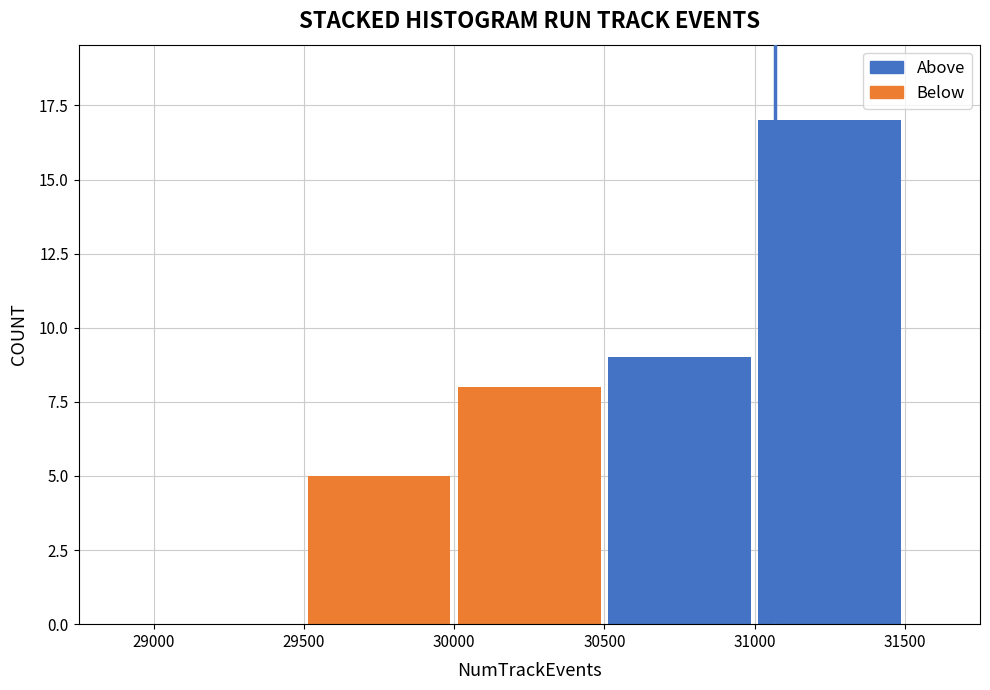

Which range on the x-axis has the tallest stacked bar (by total height)?

31000 to 31500